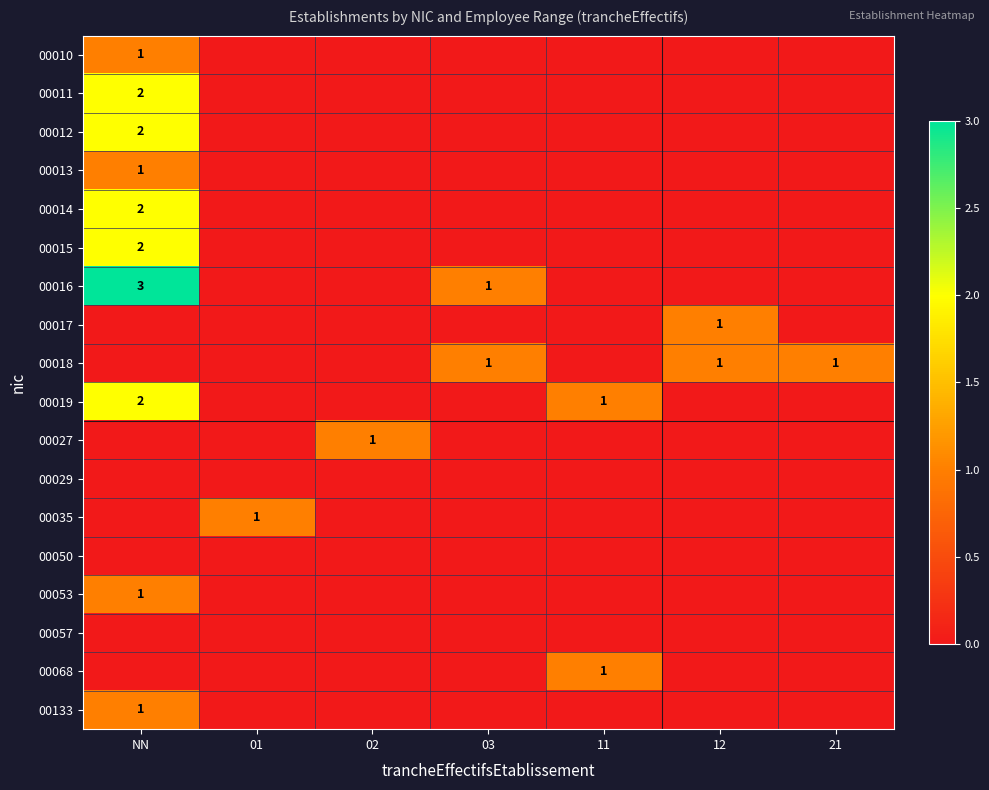

Rank the series at 03 from lowest to highest value.

00010, 00011, 00012, 00013, 00014, 00015, 00017, 00019, 00027, 00029, 00035, 00050, 00053, 00057, 00068, 00133, 00016, 00018